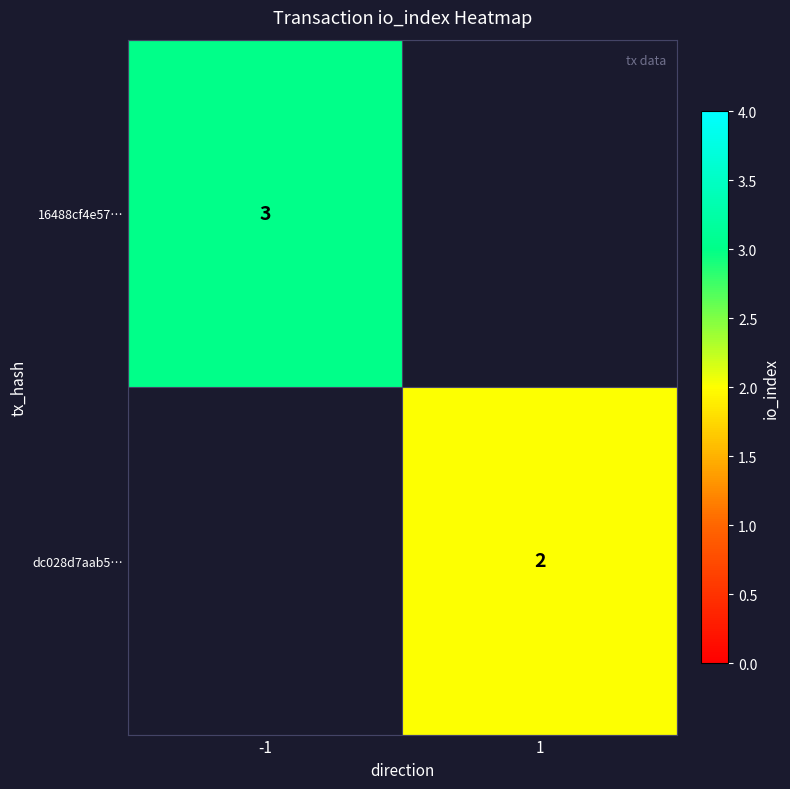

Is the value of 16488cf4e57… at -1 greater than the value of dc028d7aab5… at 1?

Yes